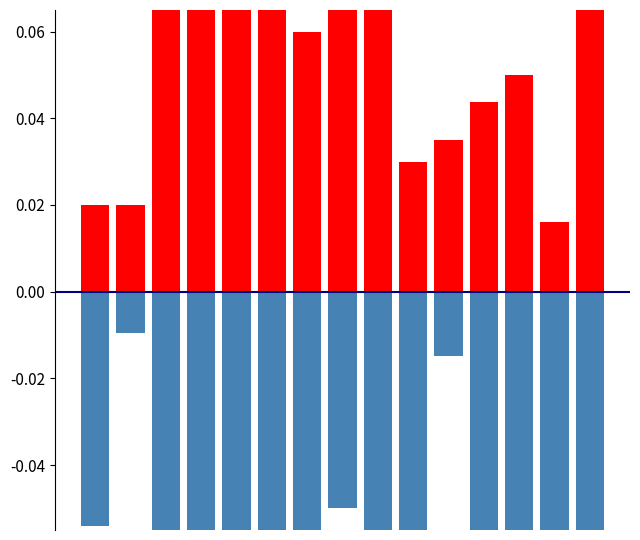

Which series has the largest total across all categories?

OLUMLU